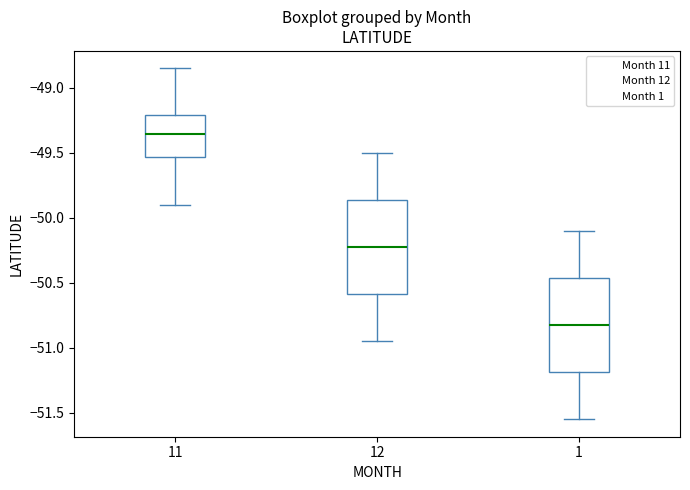

Which box has the highest median line?

11